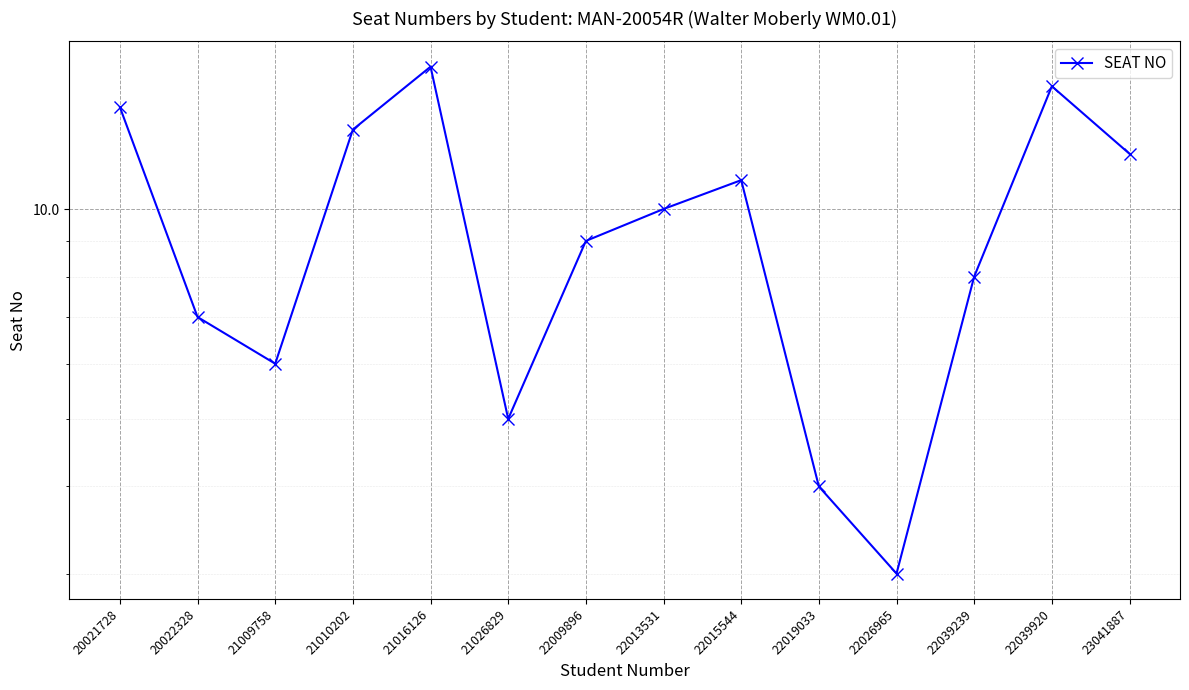

What is the difference between the maximum and minimum values?

13